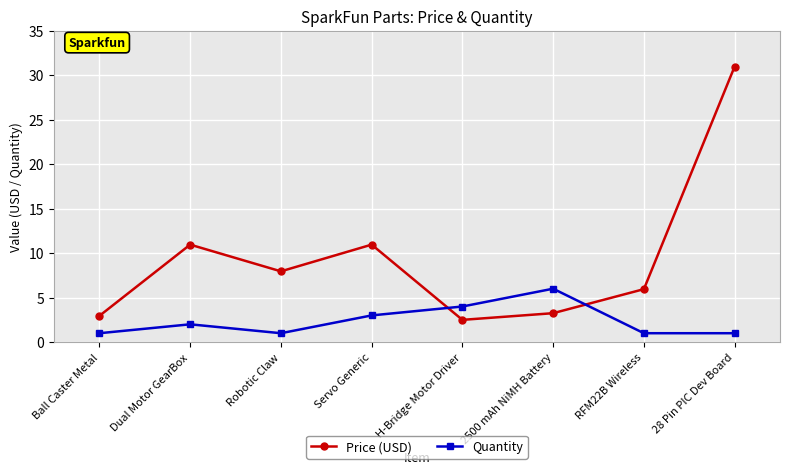

What is the label of the 6th point from the left?

2500 mAh NiMH Battery